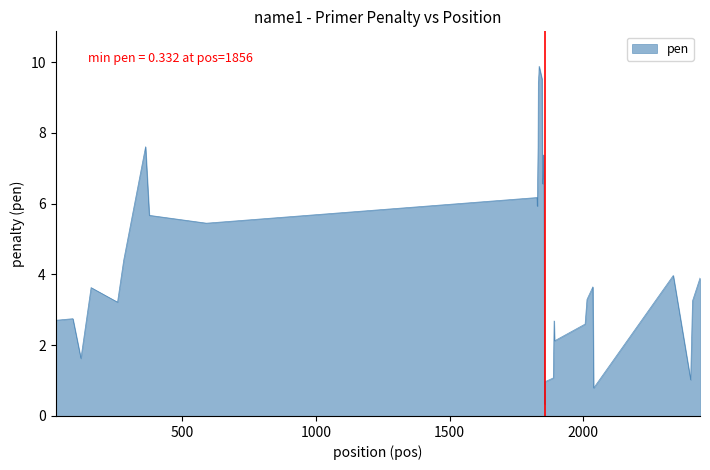

What is the greatest value displayed?

9.9